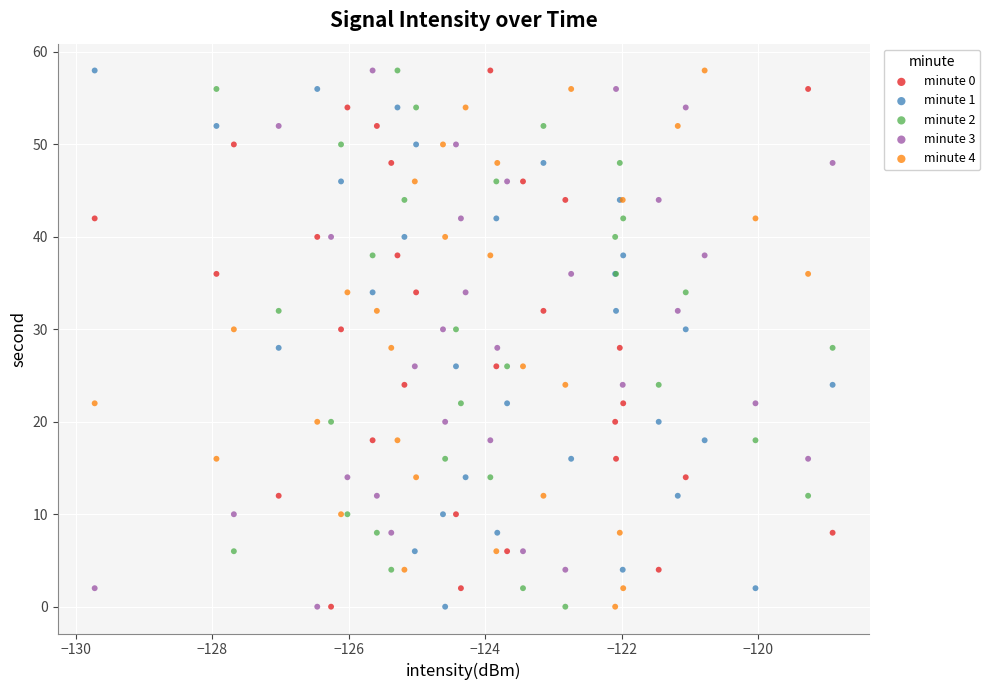

What are all the series names shown in the legend?

minute 0, minute 1, minute 2, minute 3, minute 4